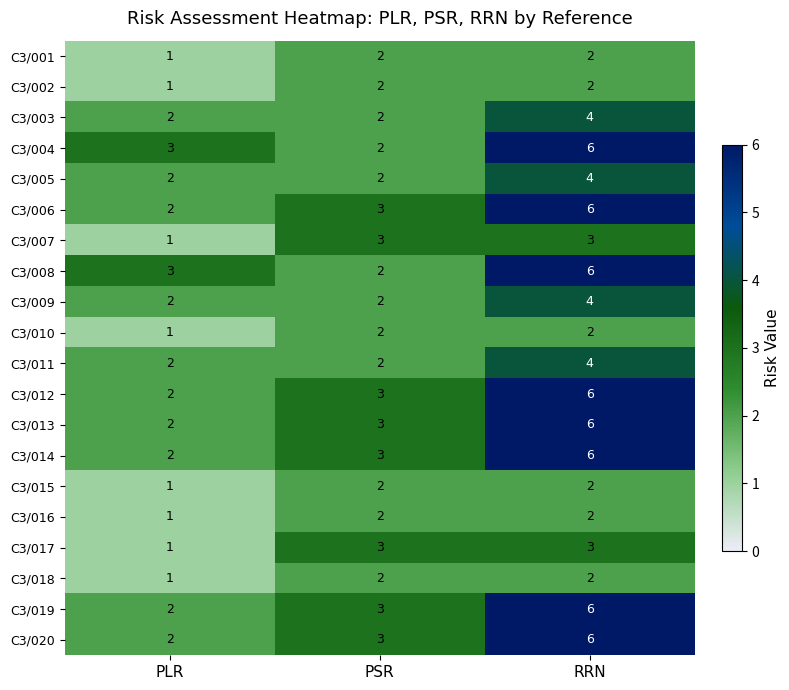

What is the average value of the C3/014 series?

4